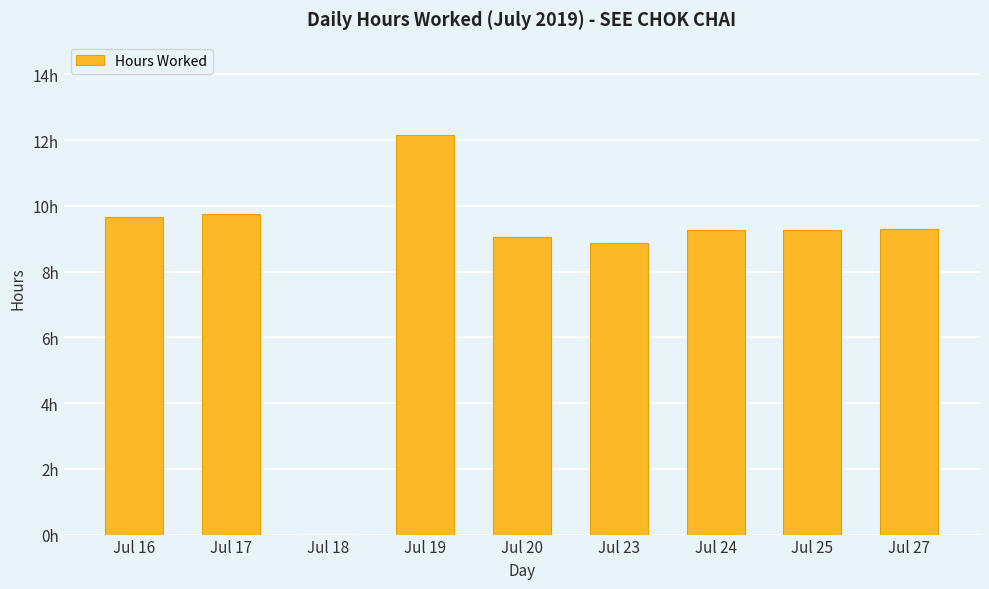

How many data points are less than 9?

2